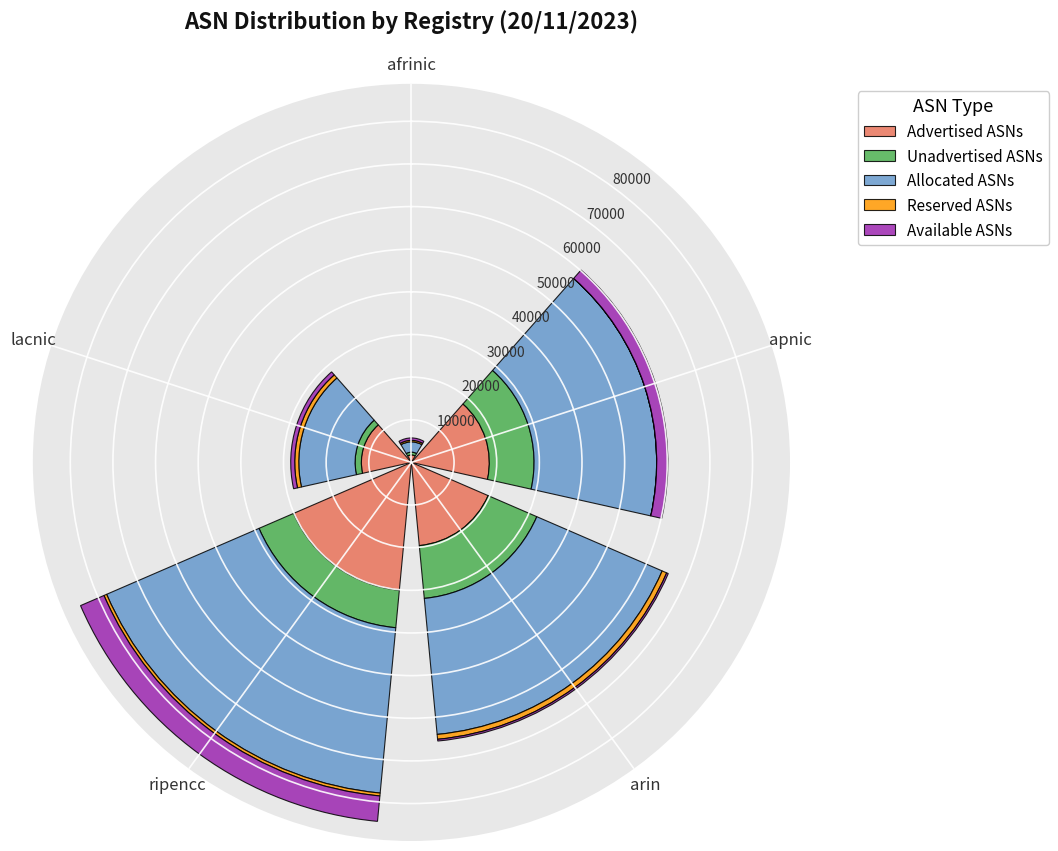

What is the sum of all Advertised ASNs values?

81470